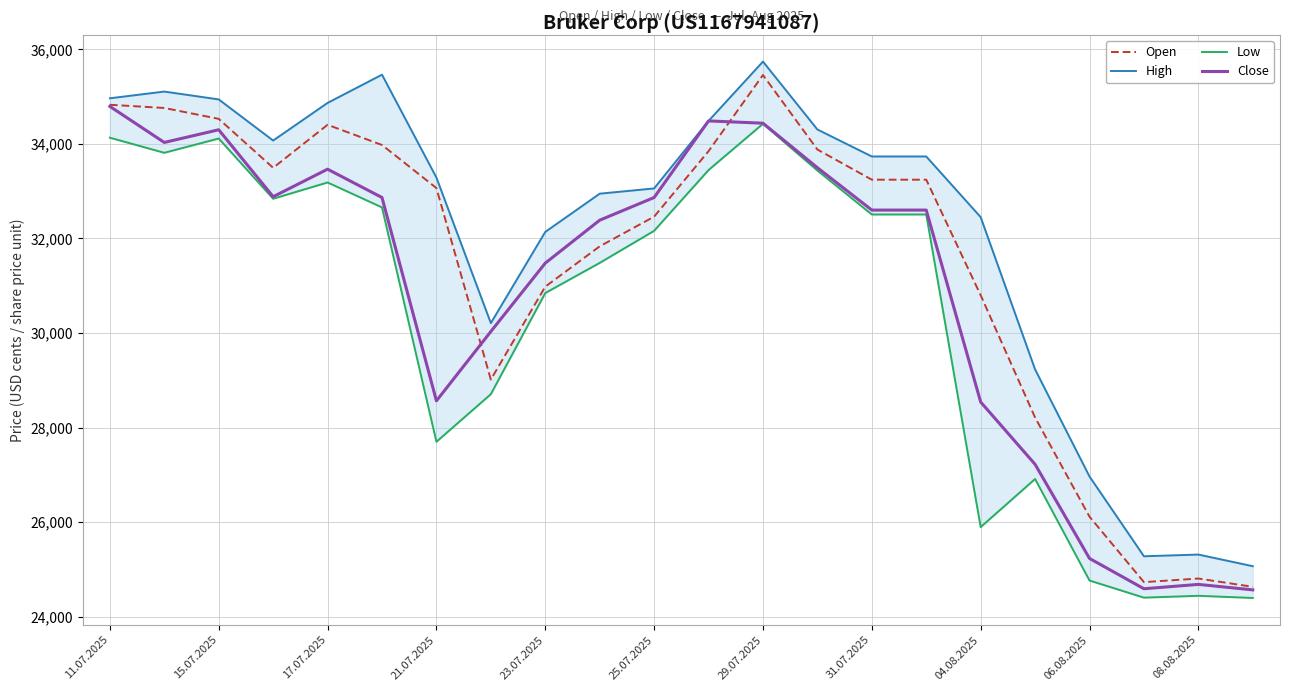

What is the approximate value of Close at 06.08.2025, to the nearest 50?

25250